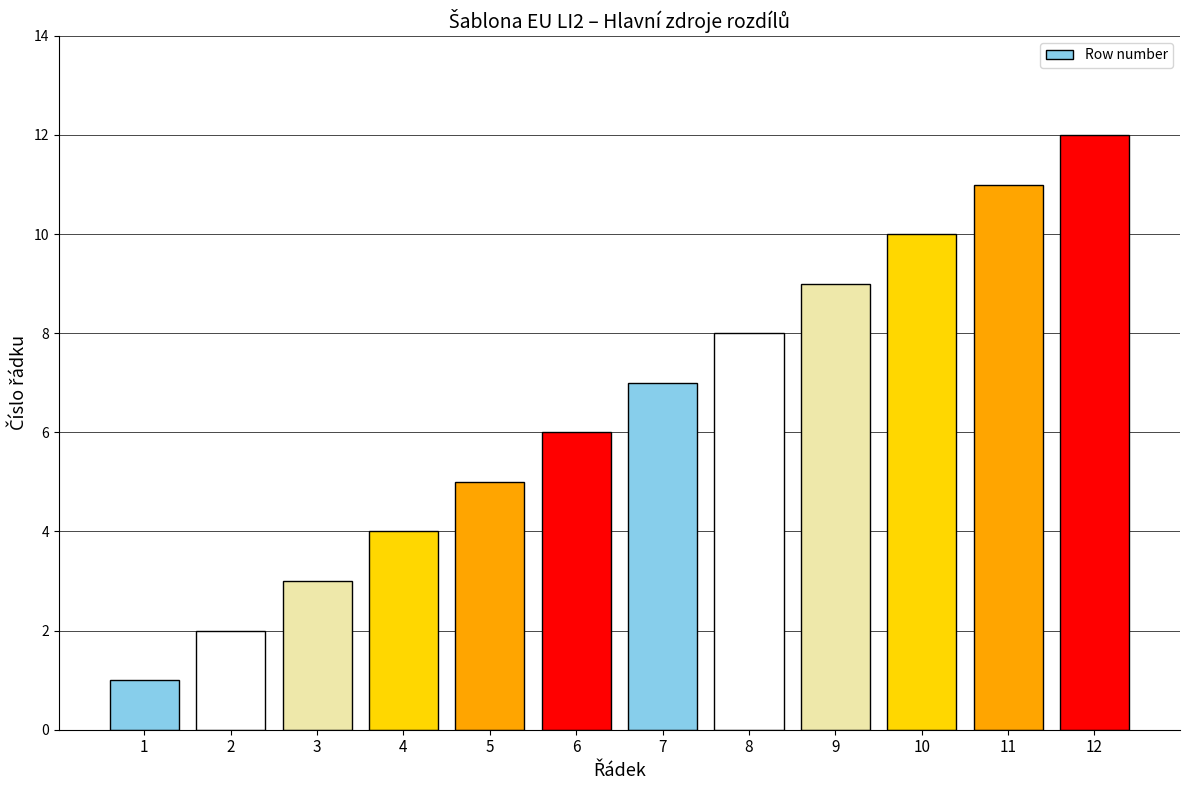

What is the change in value from 8 to 10?

+2